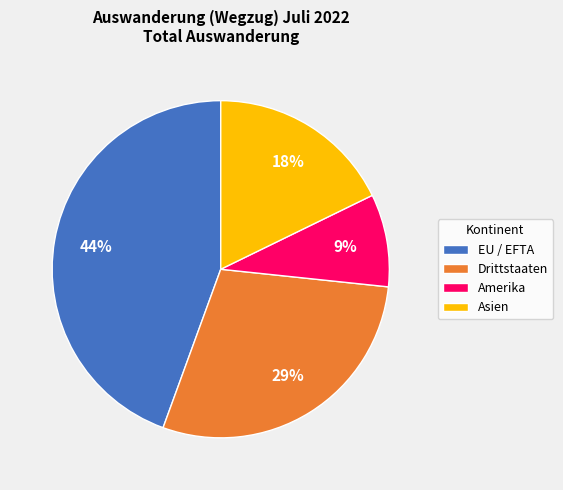

To the nearest percent, what percentage of the pie is Asien?

18%